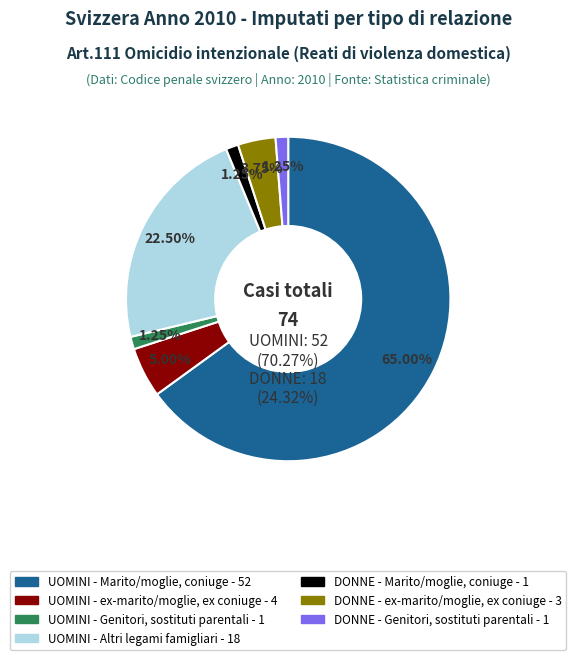

Which has a higher value, DONNE - Genitori, sostituti parentali or UOMINI - Altri legami famigliari?

UOMINI - Altri legami famigliari